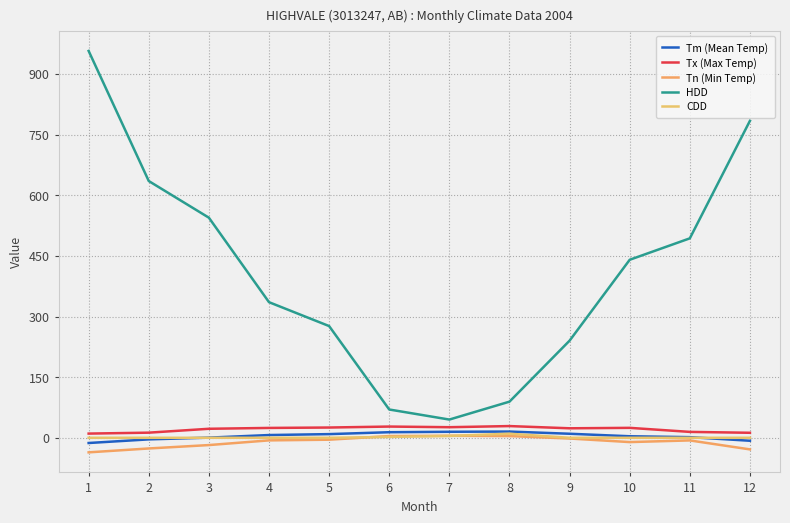

What are all the series names shown in the legend?

Tm (Mean Temp), Tx (Max Temp), Tn (Min Temp), HDD, CDD